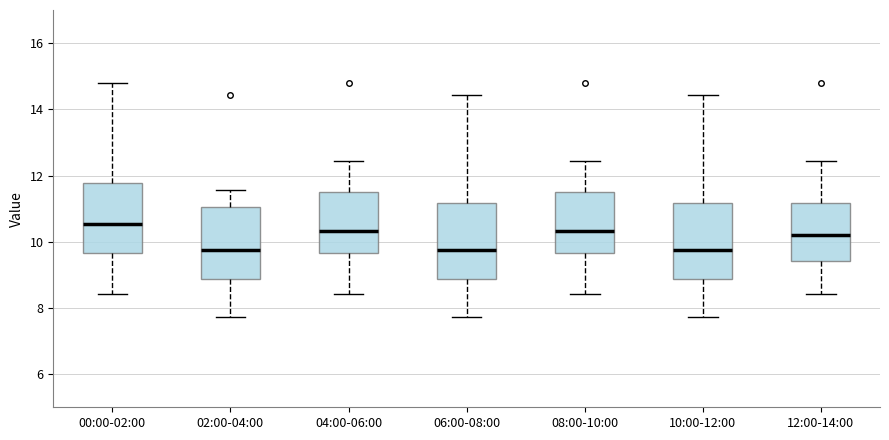

Where does the median line of the box for 12:00-14:00 sit on the y-axis? The values are not printed on the chart, so give them approximately, as read against the axis.

10.2